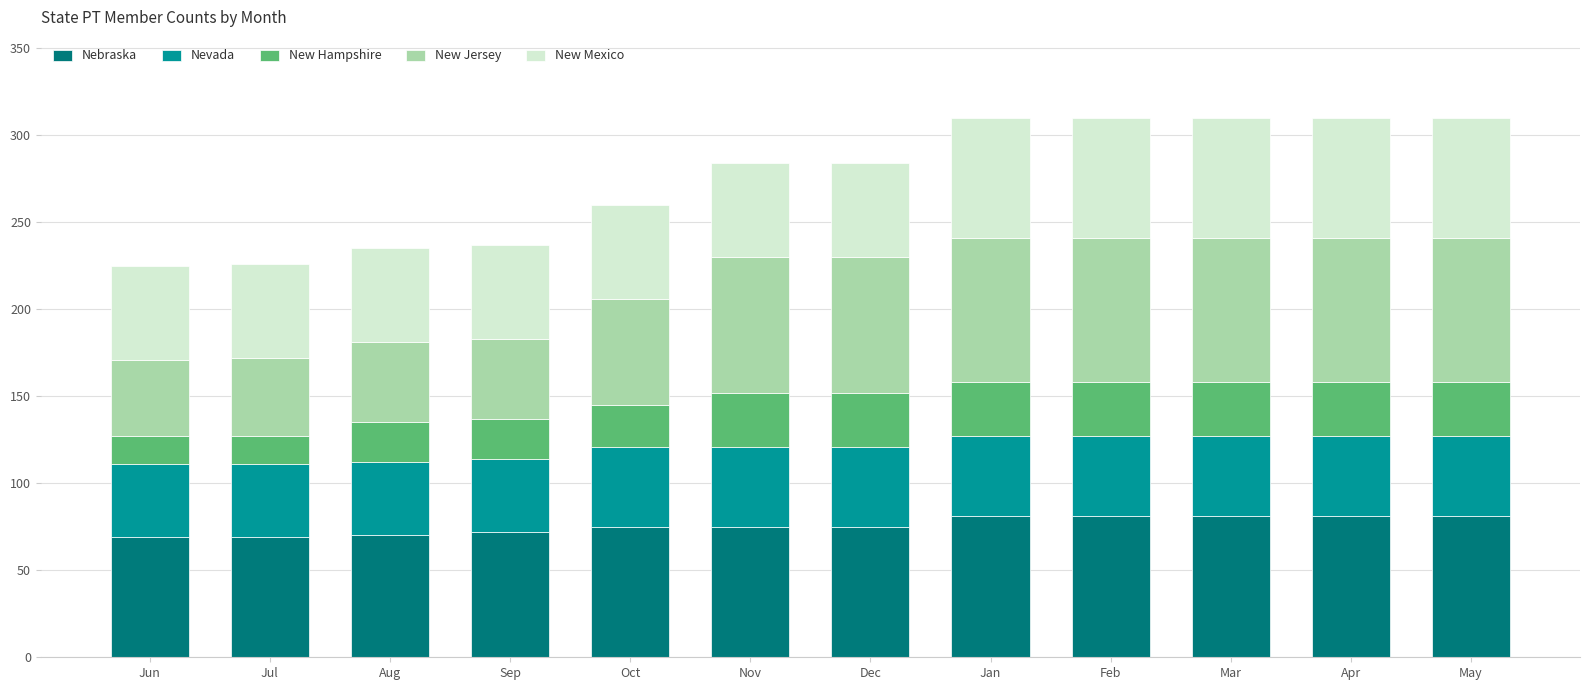

Count the number of categories in the chart.

12